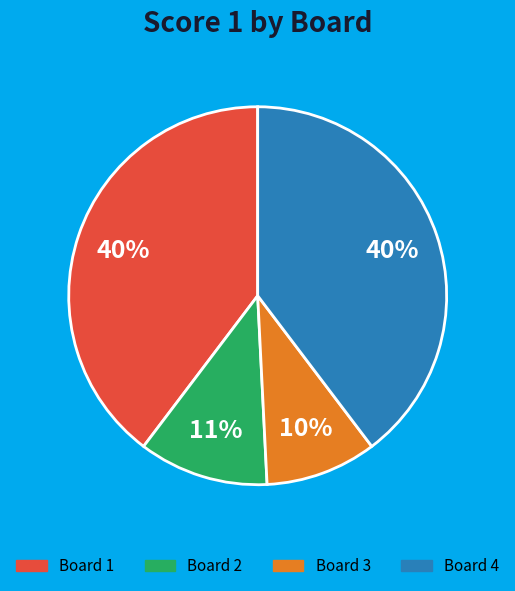

How many segments does this pie chart have?

4